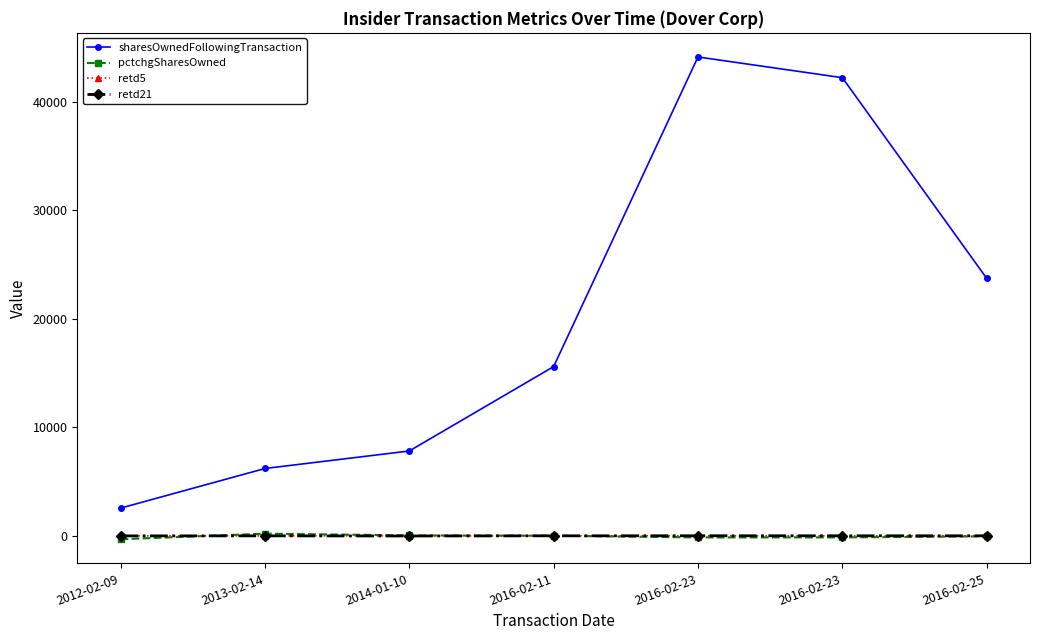

True or false: retd21 and retd5 cross at least once.

True